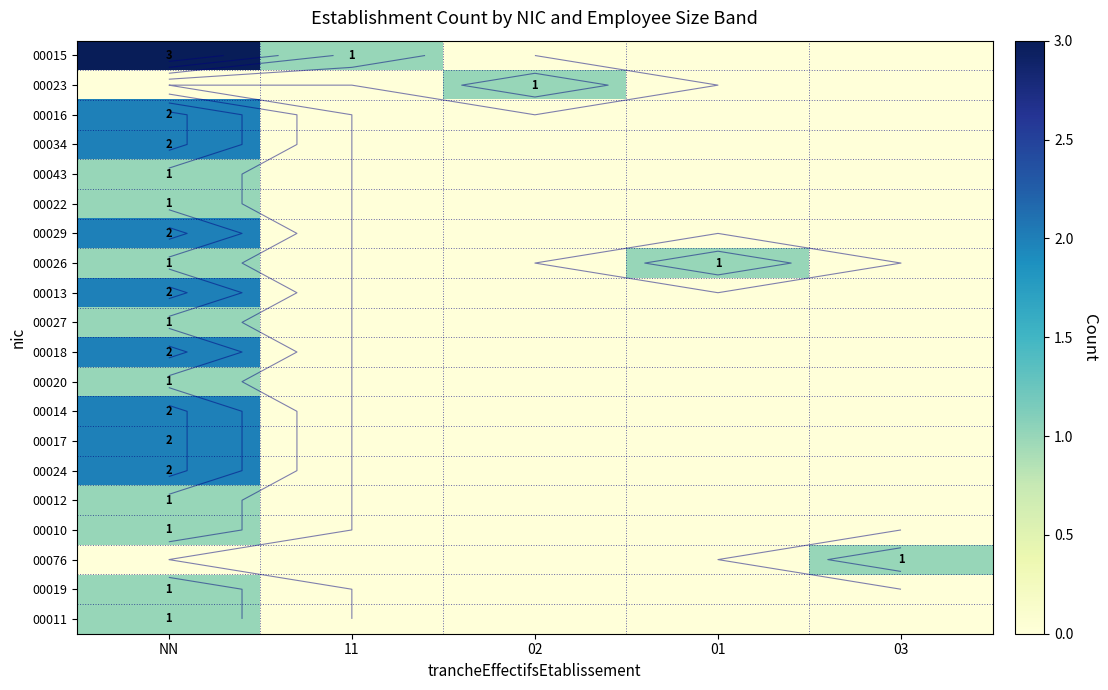

Is it true that 00027 equals 0 at 11?

False